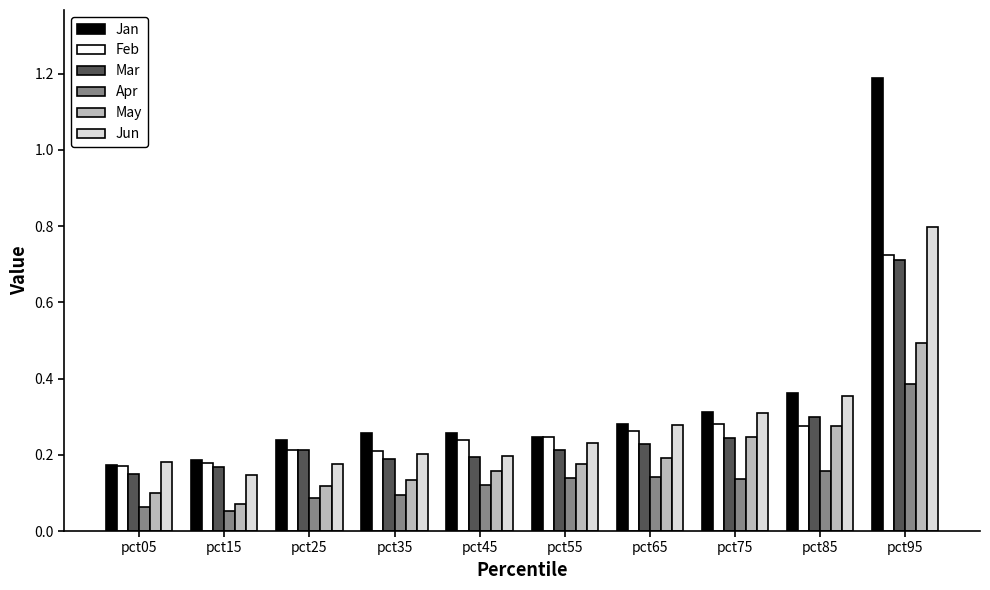

Which series has the largest total across all categories?

Jan